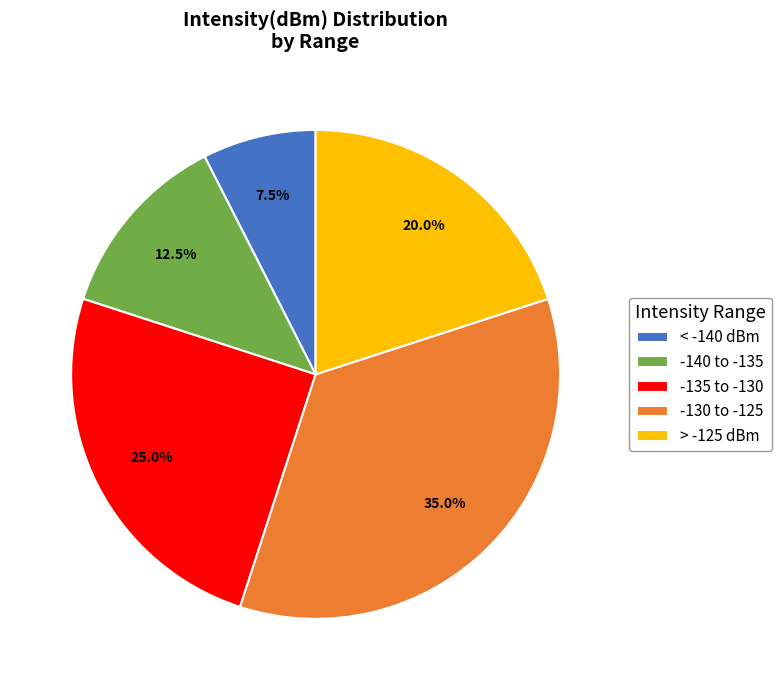

What percentage do -135 to -130 and -140 to -135 together represent?

37.5%